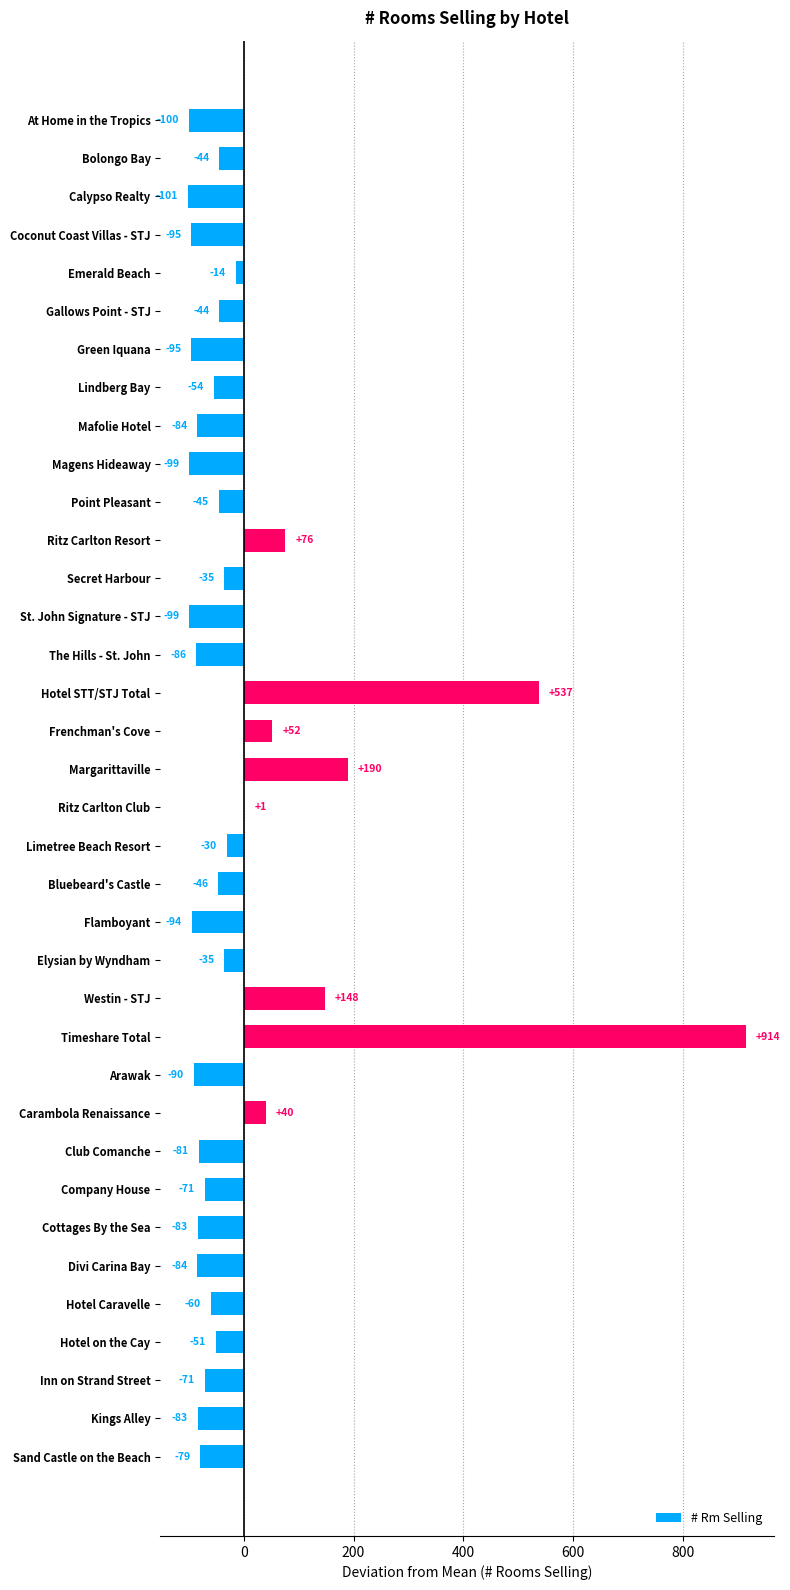

Count the number of data series in this chart.

1